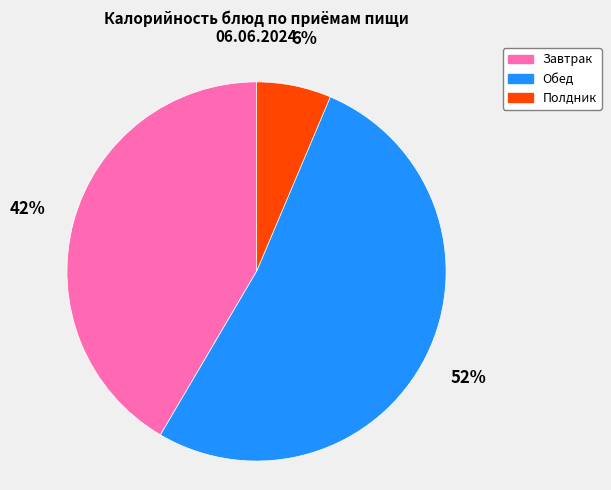

To the nearest percent, what portion does Полдник represent?

6%